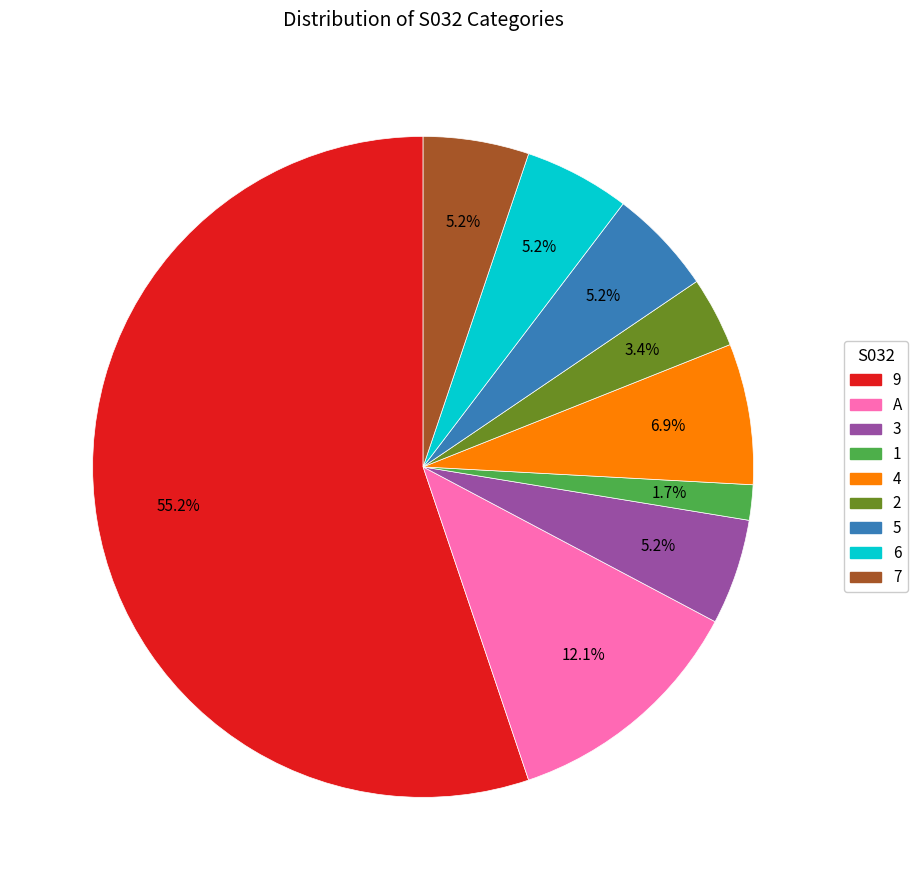

Is there any slice that represents more than half of the pie?

Yes